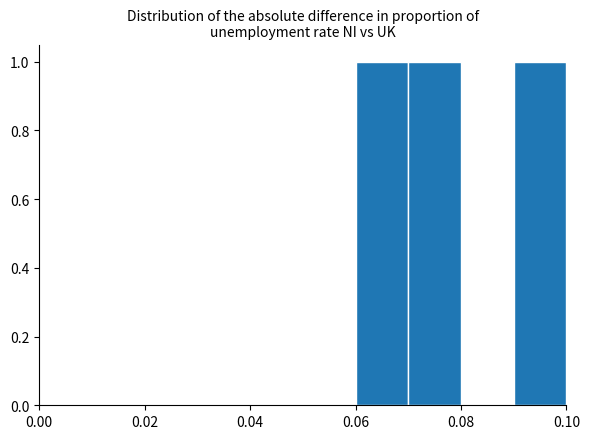

Reading left to right, transcribe this chart: for each bar, give the range it covers on the x-axis and its height. The values are not printed on the chart, so give them approximately, as read against the axis.

0.00 to 0.01: 0
0.01 to 0.02: 0
0.02 to 0.03: 0
0.03 to 0.04: 0
0.04 to 0.05: 0
0.05 to 0.06: 0
0.06 to 0.07: 1
0.07 to 0.08: 1
0.08 to 0.09: 0
0.09 to 0.10: 1